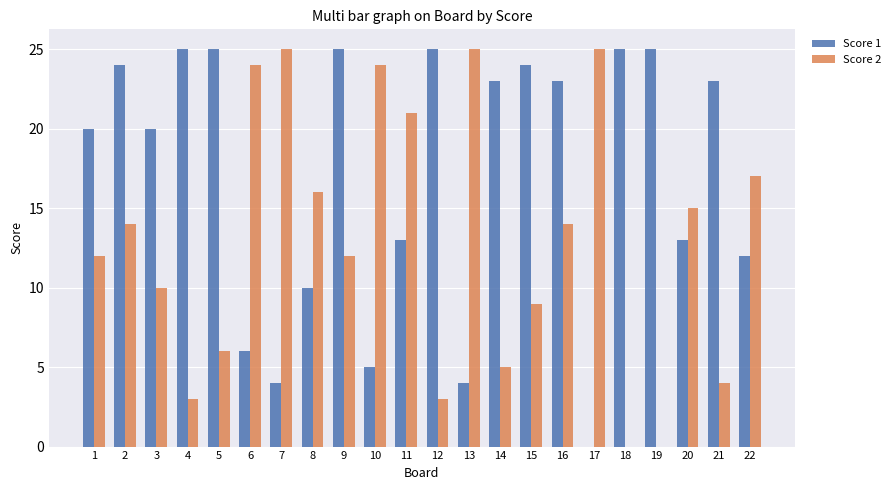

Between 17 and 20, which series saw the biggest shift?

Score 1